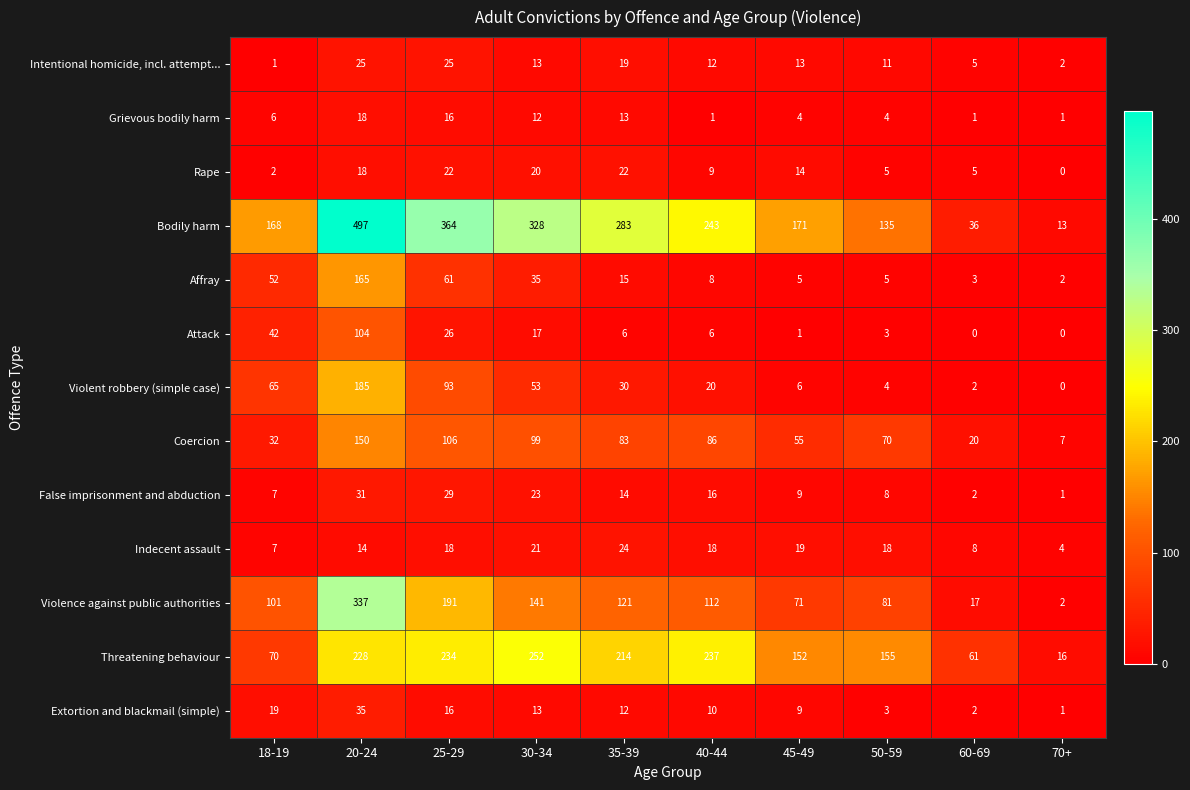

Is the value of Grievous bodily harm at 25-29 greater than the value of Affray at 60-69?

Yes